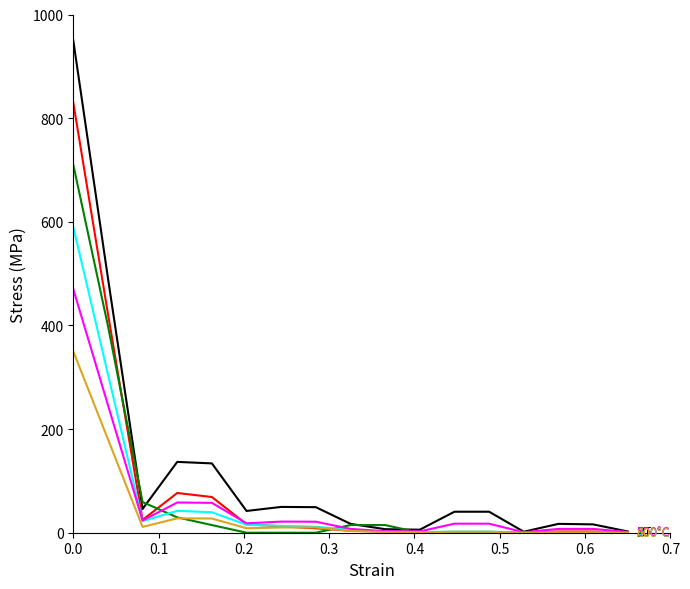

Is this an area chart (filled region under the line)?

No